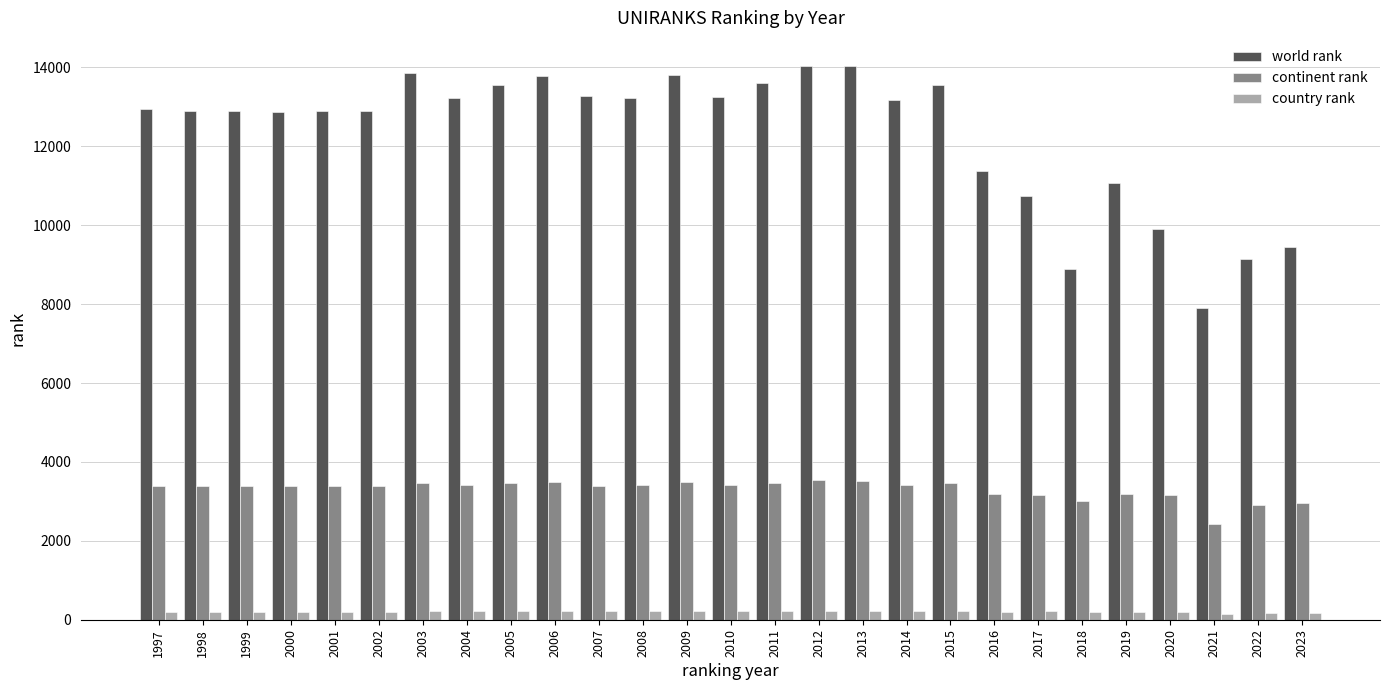

Rank the series by their maximum value, from lowest to highest.

country rank, continent rank, world rank